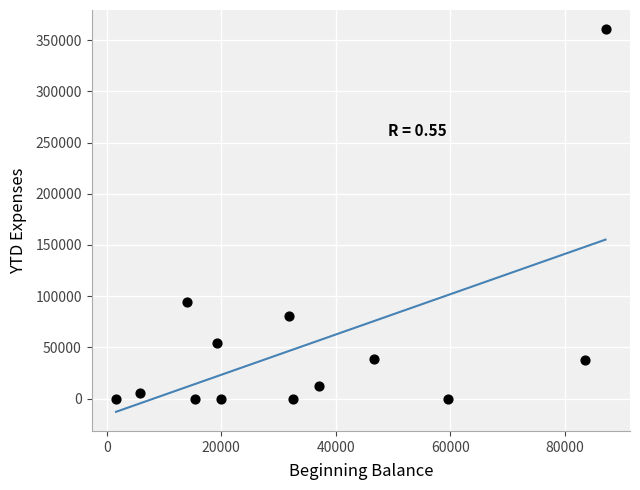

What is the range of Y values (max minus min)?

360790.2